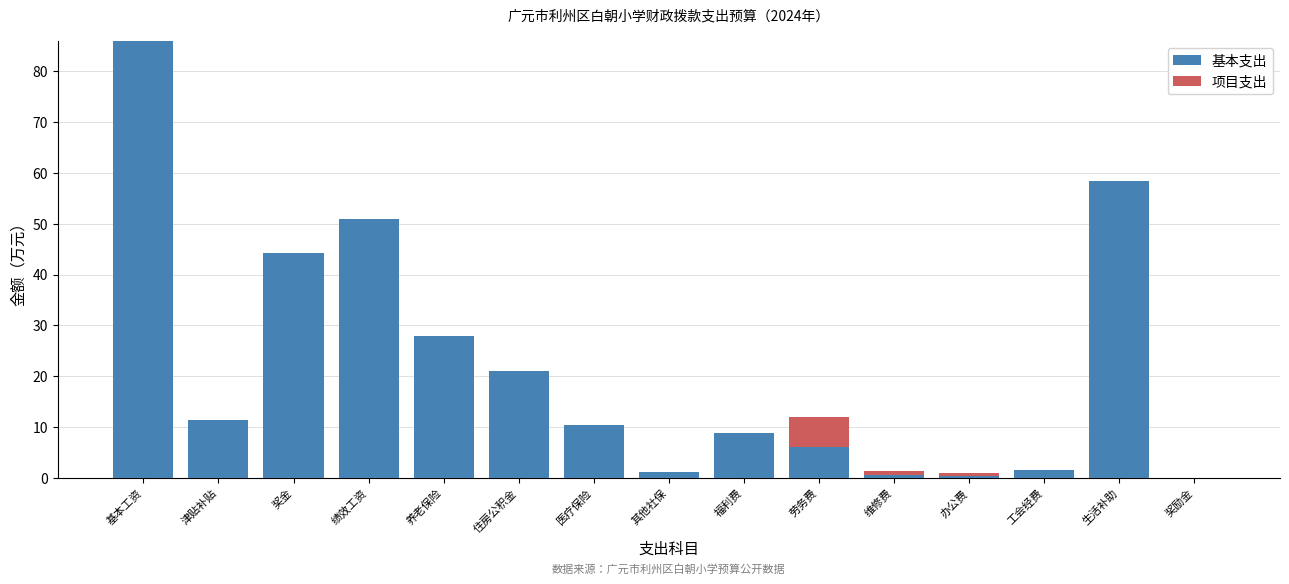

What is the sum of all 基本支出 values?

328.9